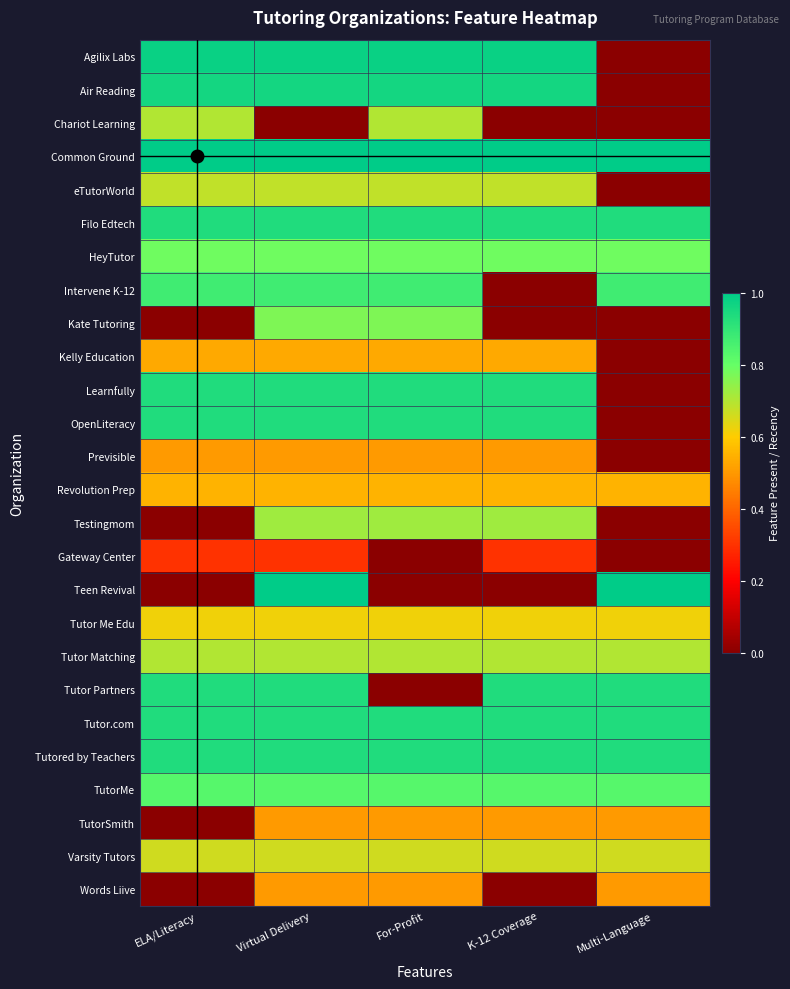

Reading left to right, list all the values displayed in this chart.

Agilix Labs: ELA/Literacy=1.0	Virtual Delivery=1.0	For-Profit=1.0	K-12 Coverage=1.0	Multi-Language=0.0
Air Reading: ELA/Literacy=1.0	Virtual Delivery=1.0	For-Profit=1.0	K-12 Coverage=1.0	Multi-Language=0.0
Chariot Learning: ELA/Literacy=0.7	Virtual Delivery=0.0	For-Profit=0.7	K-12 Coverage=0.0	Multi-Language=0.0
Common Ground: ELA/Literacy=1.0	Virtual Delivery=1.0	For-Profit=1.0	K-12 Coverage=1.0	Multi-Language=1.0
eTutorWorld: ELA/Literacy=0.7	Virtual Delivery=0.7	For-Profit=0.7	K-12 Coverage=0.7	Multi-Language=0.0
Filo Edtech: ELA/Literacy=0.9	Virtual Delivery=0.9	For-Profit=0.9	K-12 Coverage=0.9	Multi-Language=0.9
HeyTutor: ELA/Literacy=0.8	Virtual Delivery=0.8	For-Profit=0.8	K-12 Coverage=0.8	Multi-Language=0.8
Intervene K-12: ELA/Literacy=0.9	Virtual Delivery=0.9	For-Profit=0.9	K-12 Coverage=0.0	Multi-Language=0.9
Kate Tutoring: ELA/Literacy=0.0	Virtual Delivery=0.8	For-Profit=0.8	K-12 Coverage=0.0	Multi-Language=0.0
Kelly Education: ELA/Literacy=0.5	Virtual Delivery=0.5	For-Profit=0.5	K-12 Coverage=0.5	Multi-Language=0.0
Learnfully: ELA/Literacy=0.9	Virtual Delivery=0.9	For-Profit=0.9	K-12 Coverage=0.9	Multi-Language=0.0
OpenLiteracy: ELA/Literacy=0.9	Virtual Delivery=0.9	For-Profit=0.9	K-12 Coverage=0.9	Multi-Language=0.0
Previsible: ELA/Literacy=0.5	Virtual Delivery=0.5	For-Profit=0.5	K-12 Coverage=0.5	Multi-Language=0.0
Revolution Prep: ELA/Literacy=0.6	Virtual Delivery=0.6	For-Profit=0.6	K-12 Coverage=0.6	Multi-Language=0.6
Testingmom: ELA/Literacy=0.0	Virtual Delivery=0.7	For-Profit=0.7	K-12 Coverage=0.7	Multi-Language=0.0
Gateway Center: ELA/Literacy=0.3	Virtual Delivery=0.3	For-Profit=0.0	K-12 Coverage=0.3	Multi-Language=0.0
Teen Revival: ELA/Literacy=0.0	Virtual Delivery=1.0	For-Profit=0.0	K-12 Coverage=0.0	Multi-Language=1.0
Tutor Me Edu: ELA/Literacy=0.6	Virtual Delivery=0.6	For-Profit=0.6	K-12 Coverage=0.6	Multi-Language=0.6
Tutor Matching: ELA/Literacy=0.7	Virtual Delivery=0.7	For-Profit=0.7	K-12 Coverage=0.7	Multi-Language=0.7
Tutor Partners: ELA/Literacy=0.9	Virtual Delivery=0.9	For-Profit=0.0	K-12 Coverage=0.9	Multi-Language=0.9
Tutor.com: ELA/Literacy=0.9	Virtual Delivery=0.9	For-Profit=0.9	K-12 Coverage=0.9	Multi-Language=0.9
Tutored by Teachers: ELA/Literacy=0.9	Virtual Delivery=0.9	For-Profit=0.9	K-12 Coverage=0.9	Multi-Language=0.9
TutorMe: ELA/Literacy=0.8	Virtual Delivery=0.8	For-Profit=0.8	K-12 Coverage=0.8	Multi-Language=0.8
TutorSmith: ELA/Literacy=0.0	Virtual Delivery=0.5	For-Profit=0.5	K-12 Coverage=0.5	Multi-Language=0.5
Varsity Tutors: ELA/Literacy=0.7	Virtual Delivery=0.7	For-Profit=0.7	K-12 Coverage=0.7	Multi-Language=0.7
Words Liive: ELA/Literacy=0.0	Virtual Delivery=0.5	For-Profit=0.5	K-12 Coverage=0.0	Multi-Language=0.5